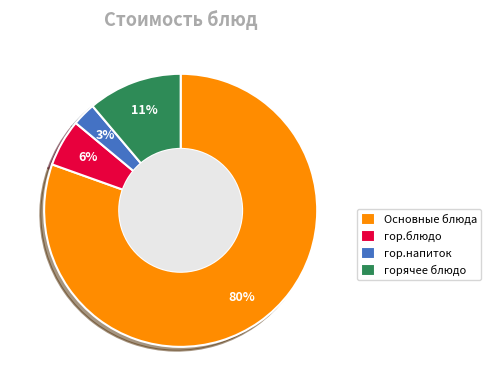

What is the smallest slice in the pie chart?

гор.напиток